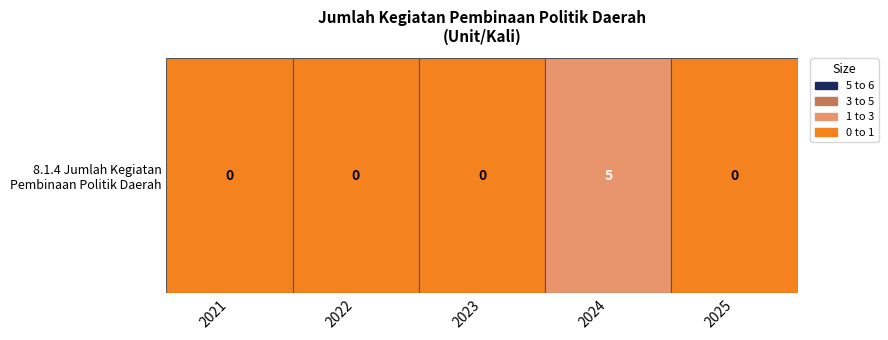

How many categories are shown in the chart?

5